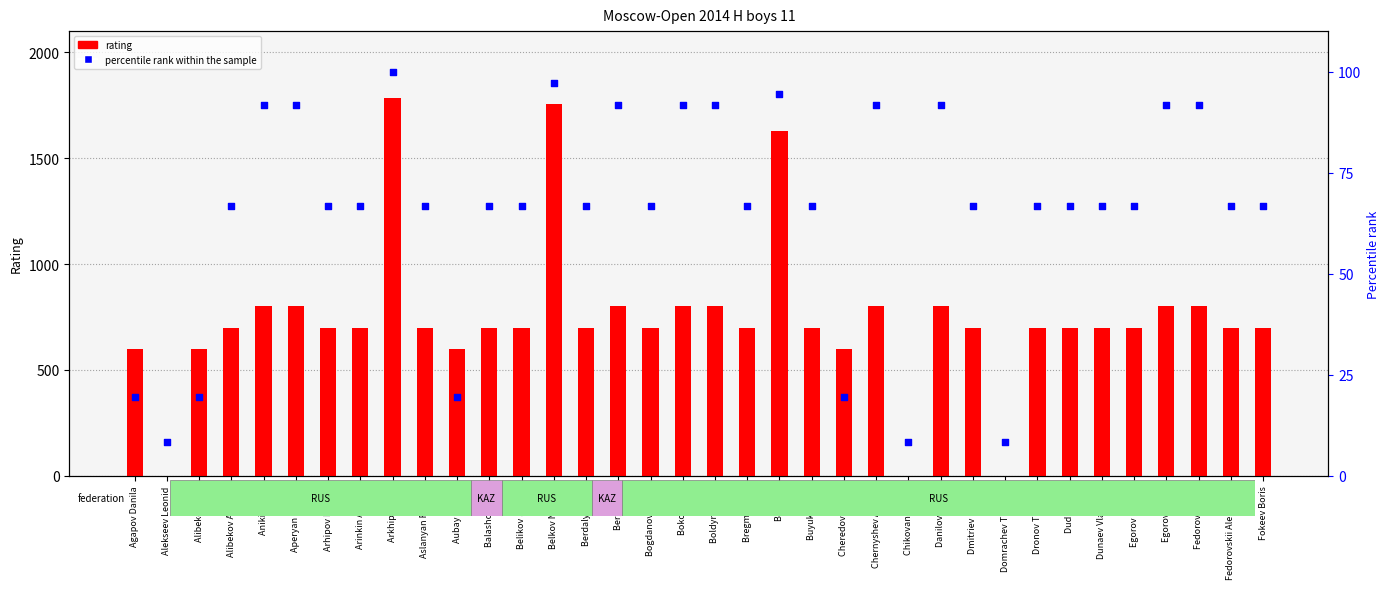

What are all the series names shown in the legend?

rating, percentile rank within the sample